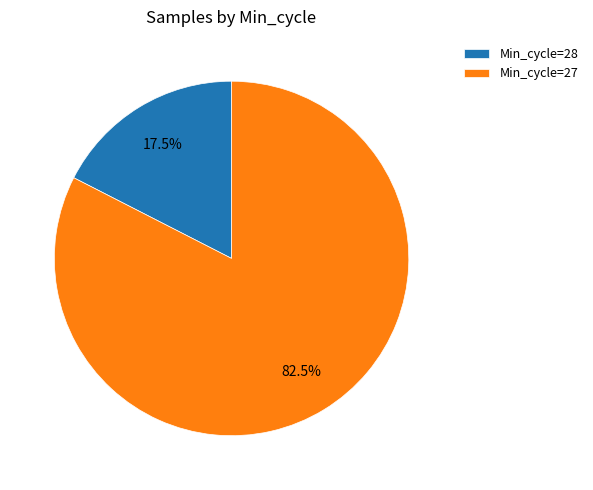

Which has a higher value, Min_cycle=27 or Min_cycle=28?

Min_cycle=27